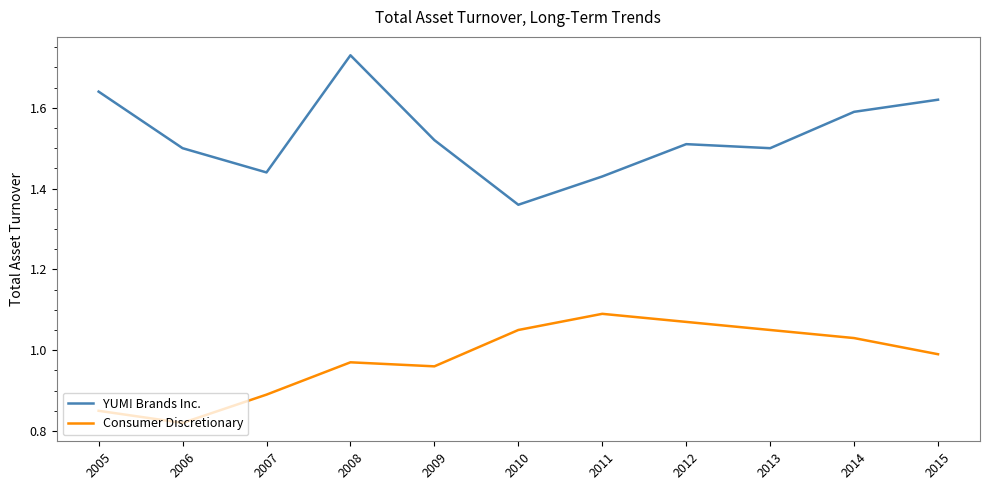

What is the difference between the maximum and minimum values in the YUM! Brands Inc. series?

0.4